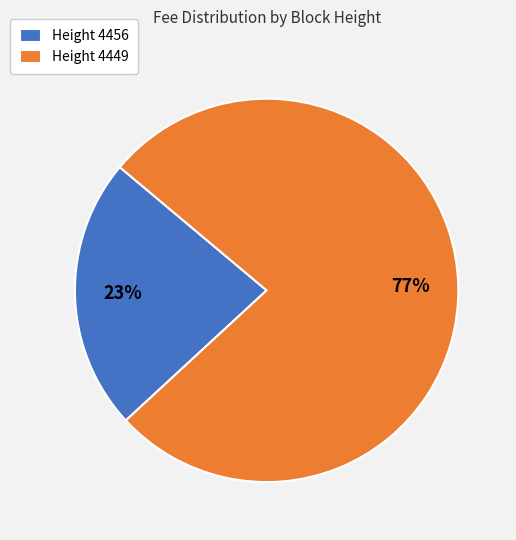

Which slice is the largest?

Height 4449